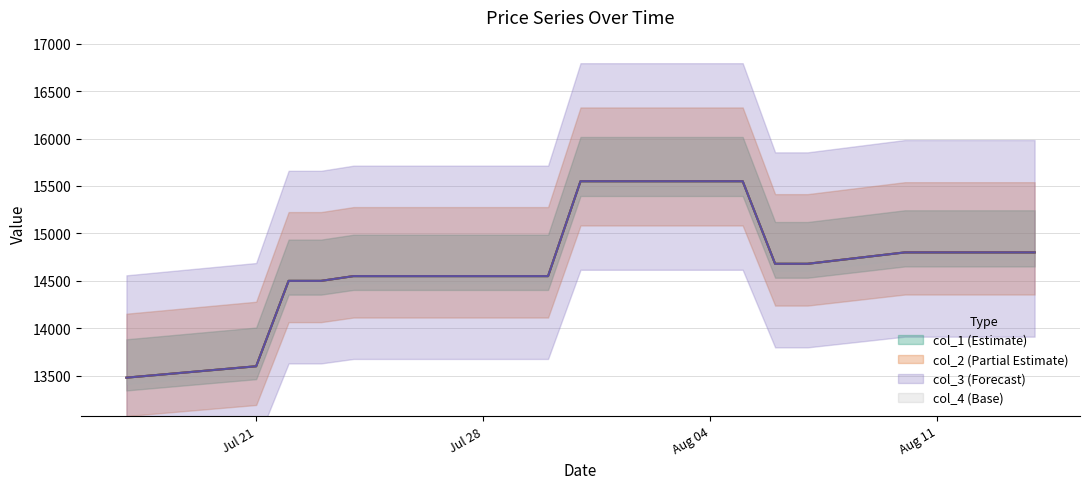

At which label does col_1 reach its minimum?

2009/07/17